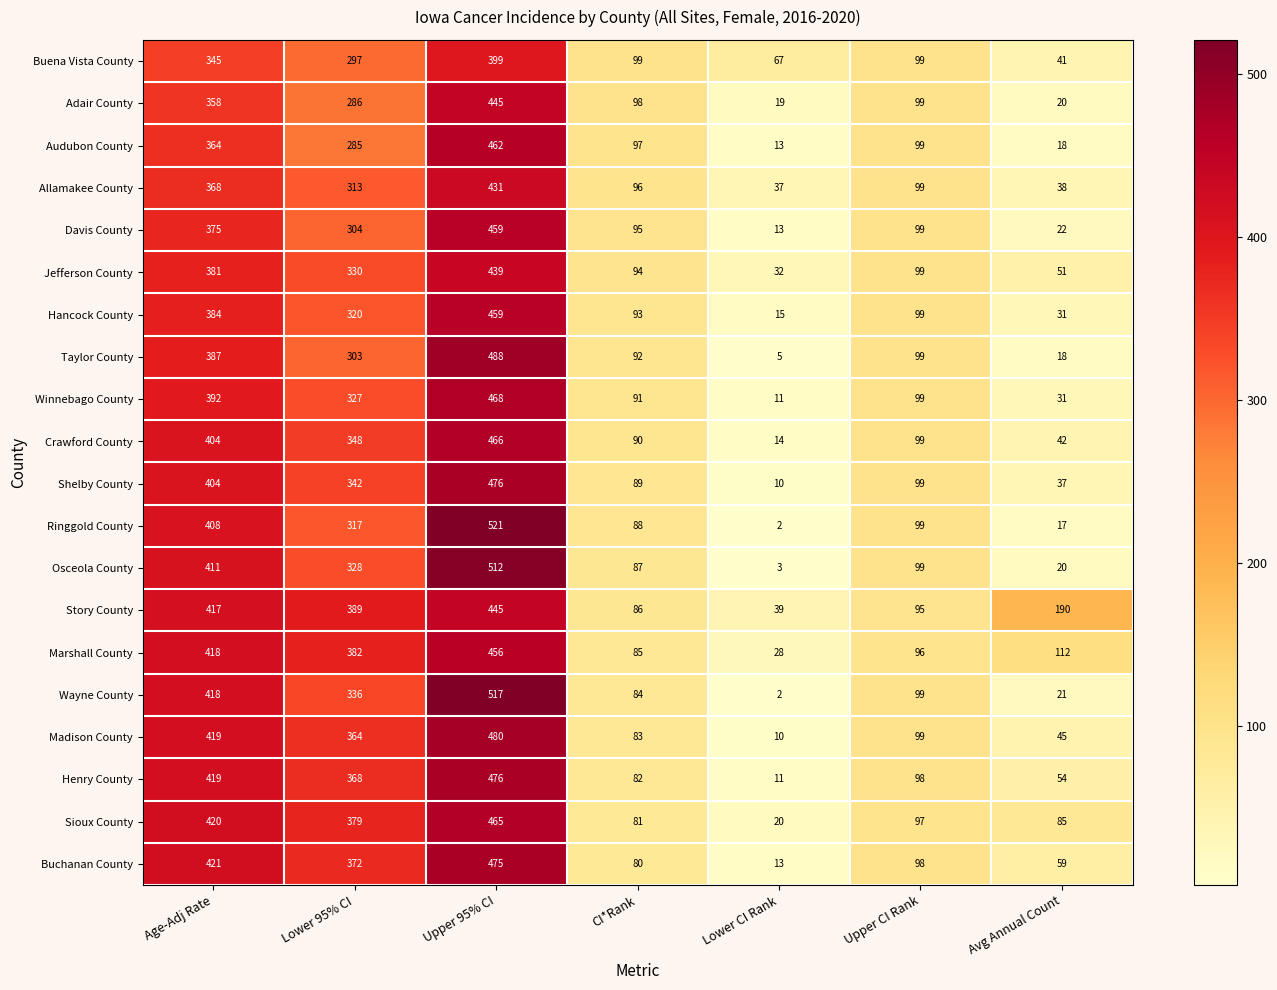

The Audubon County series shows 205 at Upper 95% CI. True or false?

False